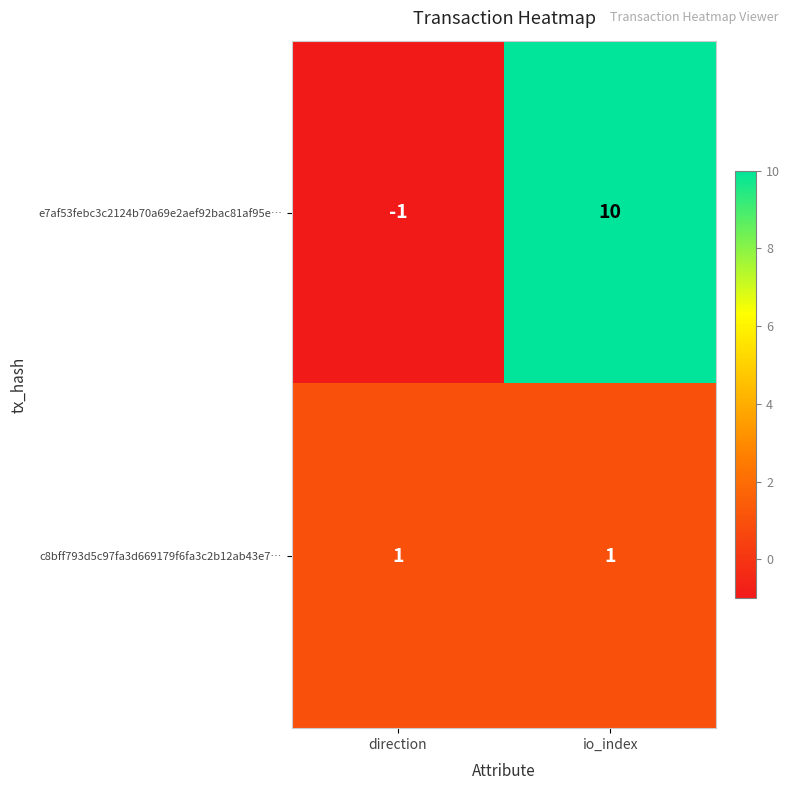

Reading left to right, transcribe all the data shown in this chart.

e7af53febc3c2124b70a69e2aef92bac81af95e…: direction=-1	io_index=10
c8bff793d5c97fa3d669179f6fa3c2b12ab43e7…: direction=1	io_index=1